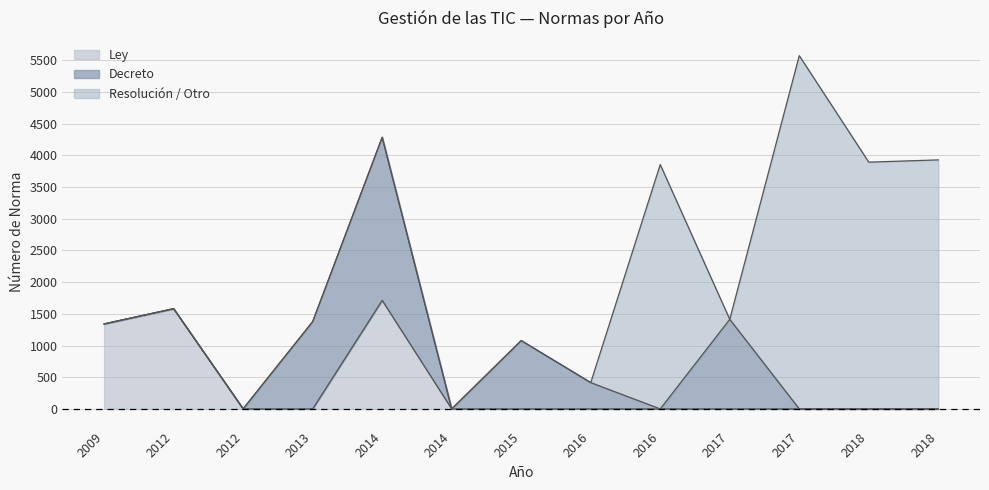

The Decreto series shows 0 at 2018. True or false?

True